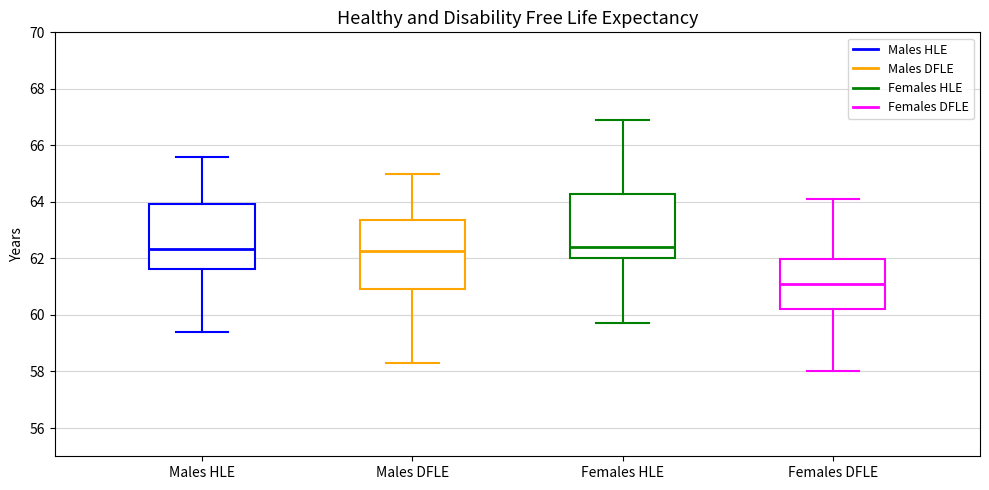

Reading left to right, read every box against the y-axis: the position of its median line, the range the box covers, and the ends of its whiskers. The values are not printed on the chart, so give them approximately, as read against the axis.

Males HLE: median 62.4, box 61.6 to 64.0, whiskers 59.4 to 65.6
Males DFLE: median 62.2, box 61.0 to 63.4, whiskers 58.4 to 65.0
Females HLE: median 62.4, box 62.0 to 64.2, whiskers 59.8 to 67.0
Females DFLE: median 61.2, box 60.2 to 62.0, whiskers 58.0 to 64.2